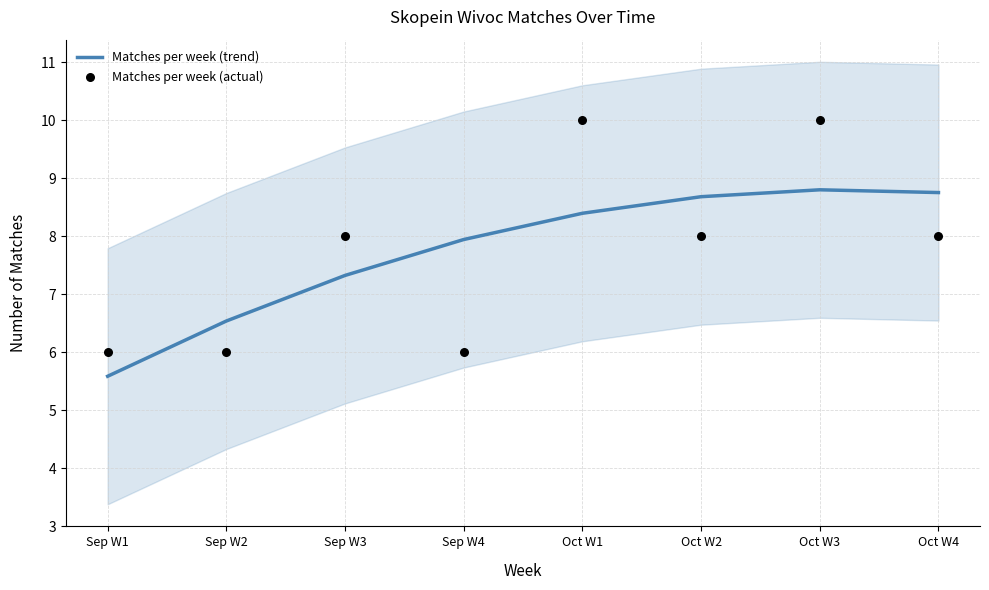

Is the value of Matches per week (trend) at Oct W3 greater than the value of Matches per week (actual) at Sep W2?

Yes